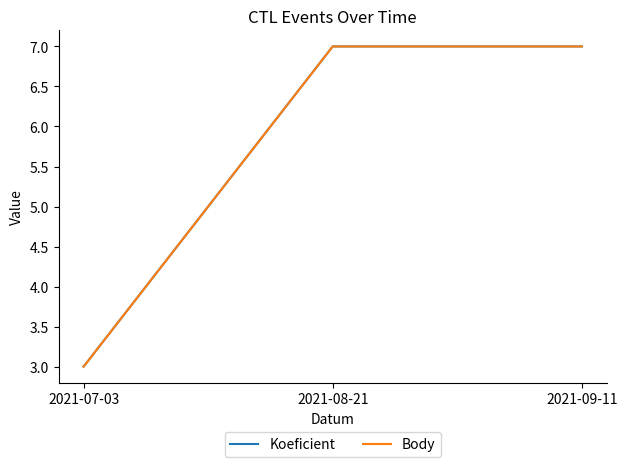

What is the label of the 1st point from the right?

2021-09-11